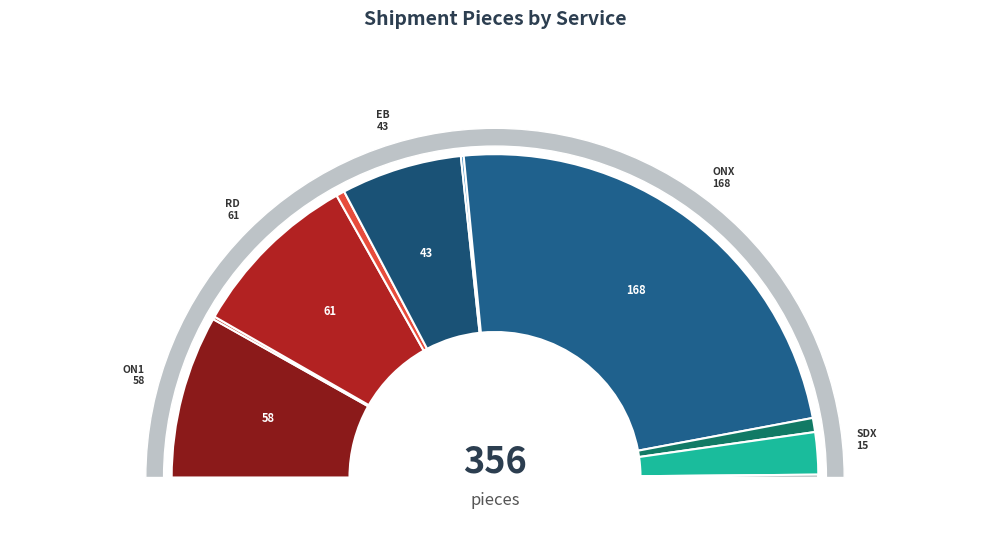

What is the change in value from EB to SDX?

-28